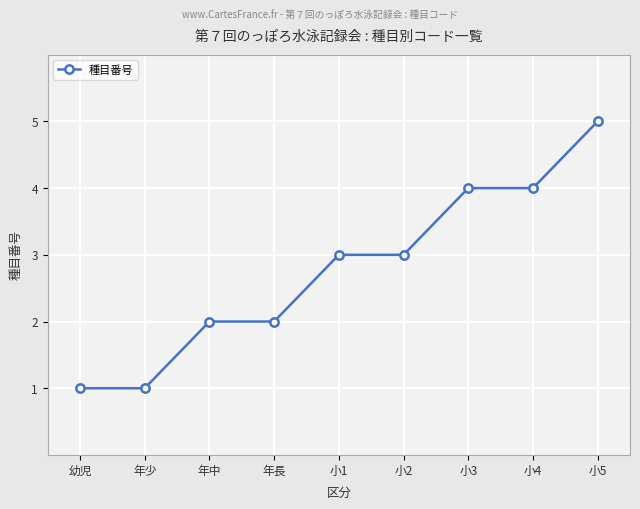

What is the greatest value displayed?

5